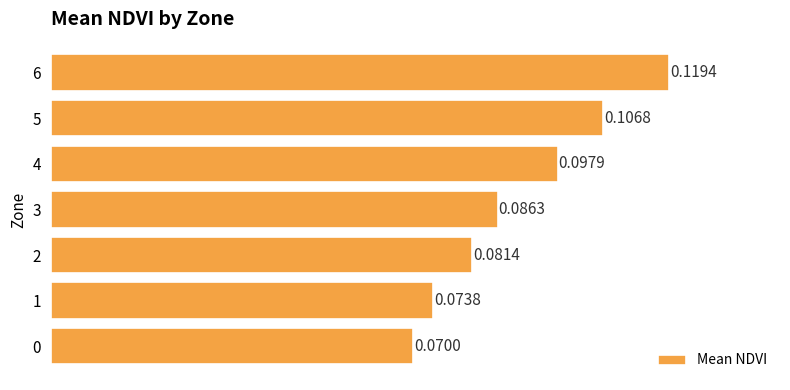

Which has a higher value, 0 or 5?

5